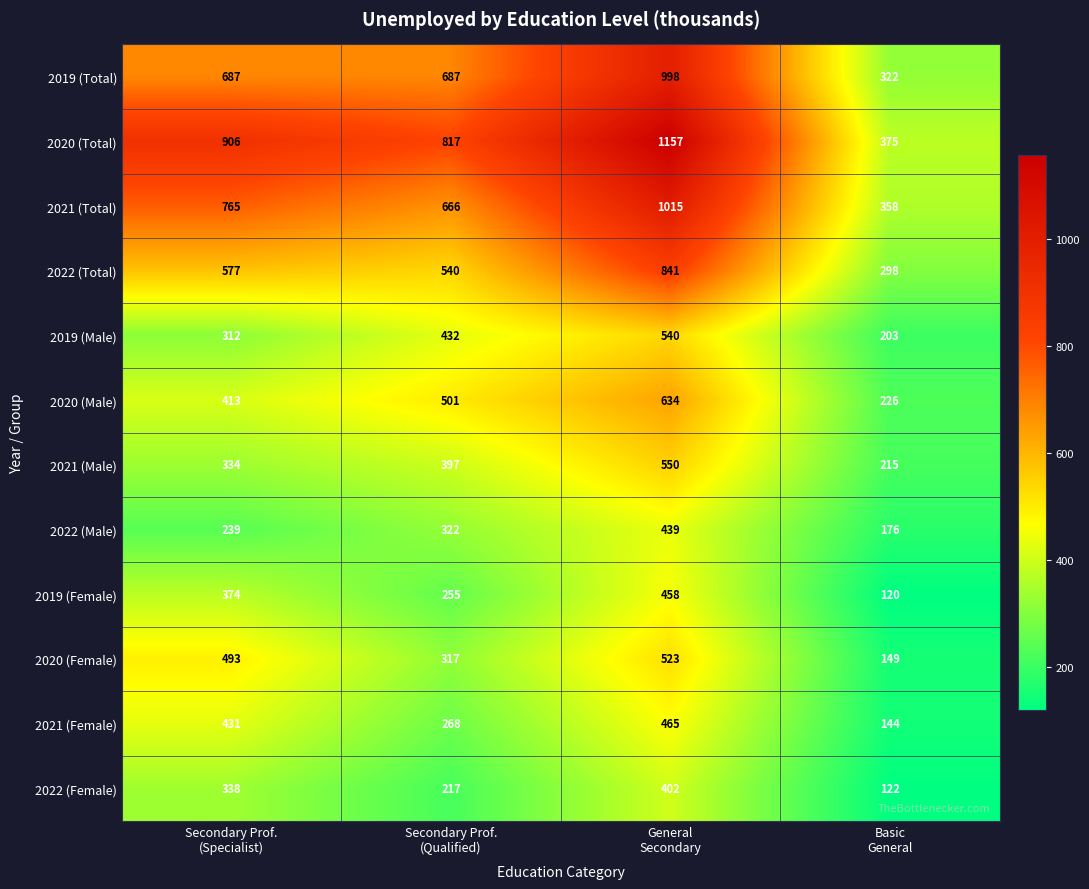

Rank the series by their maximum value, from lowest to highest.

2022 (Female), 2022 (Male), 2019 (Female), 2021 (Female), 2020 (Female), 2019 (Male), 2021 (Male), 2020 (Male), 2022 (Total), 2019 (Total), 2021 (Total), 2020 (Total)